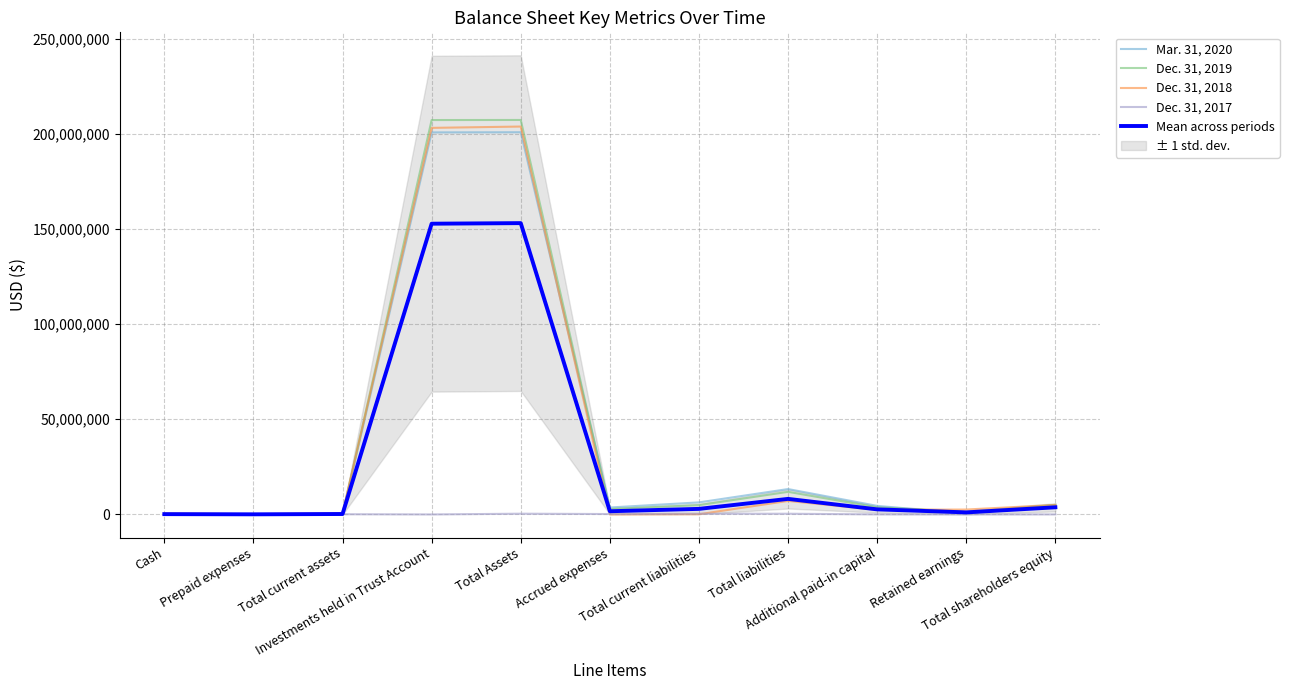

At how many categories does at least one series exceed 147564595?

2